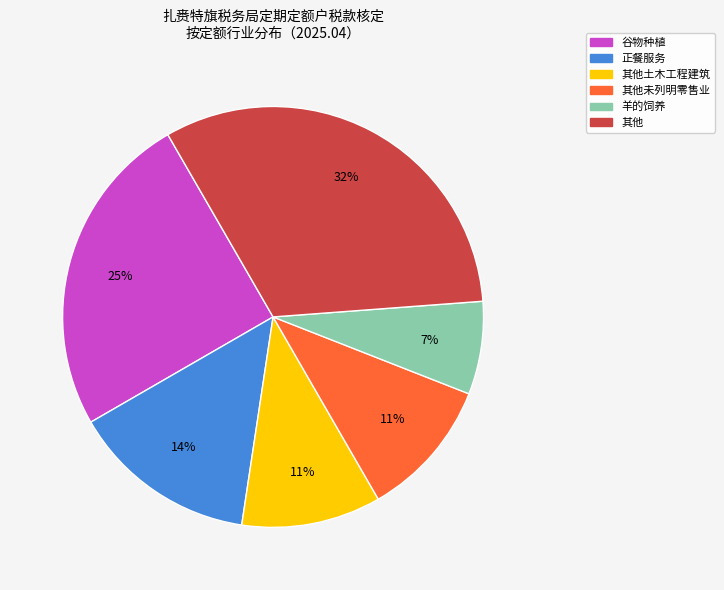

To the nearest percent, what is the average slice percentage?

17%